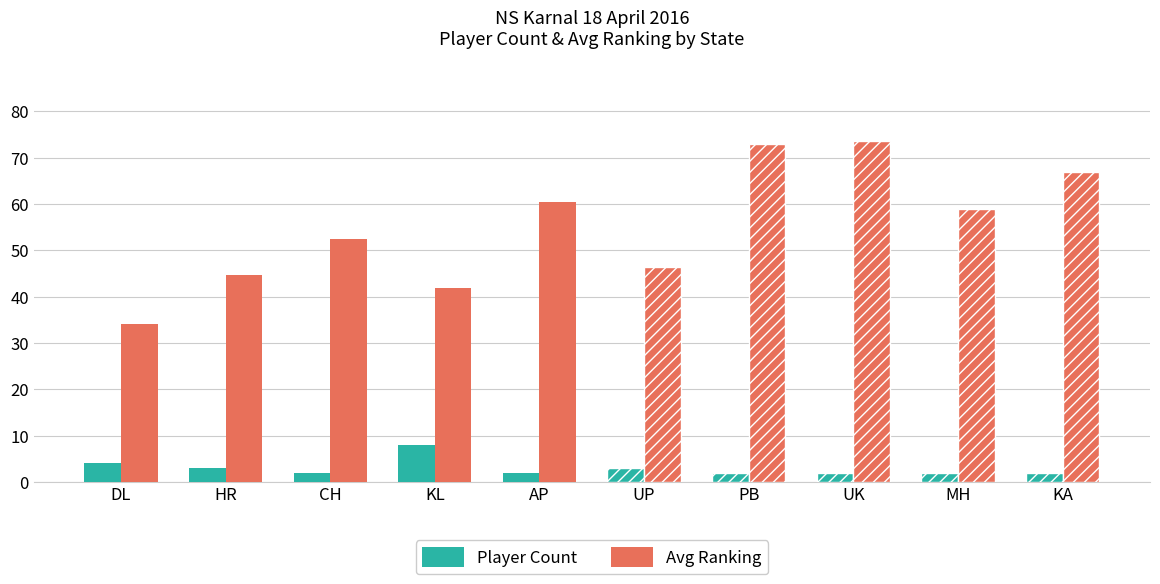

Which series has the largest range (max minus min)?

Avg Ranking